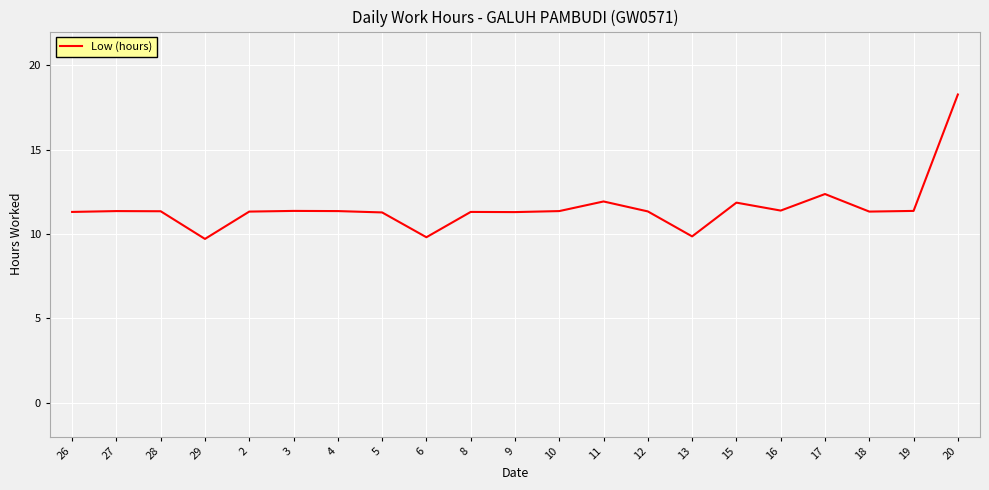

What is the change in value from 6 to 17?

+2.6